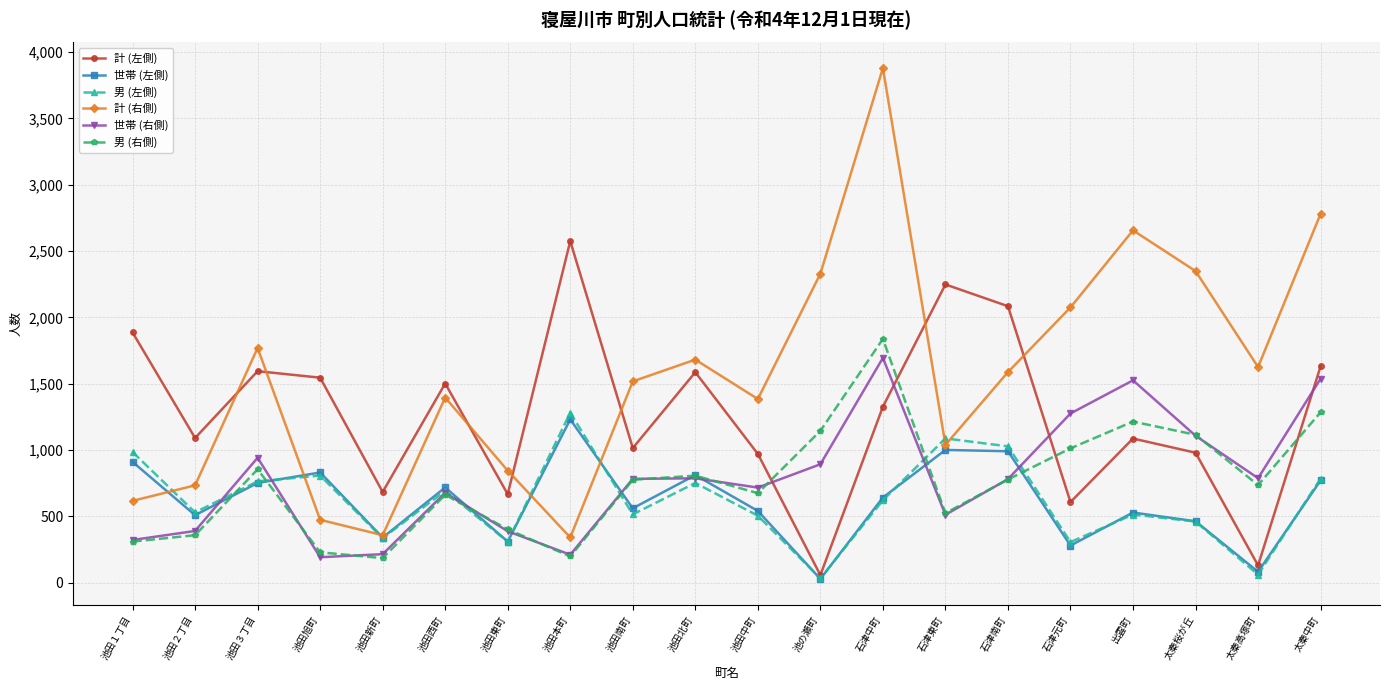

What is the label of the 2nd point from the right?

太秦高塚町